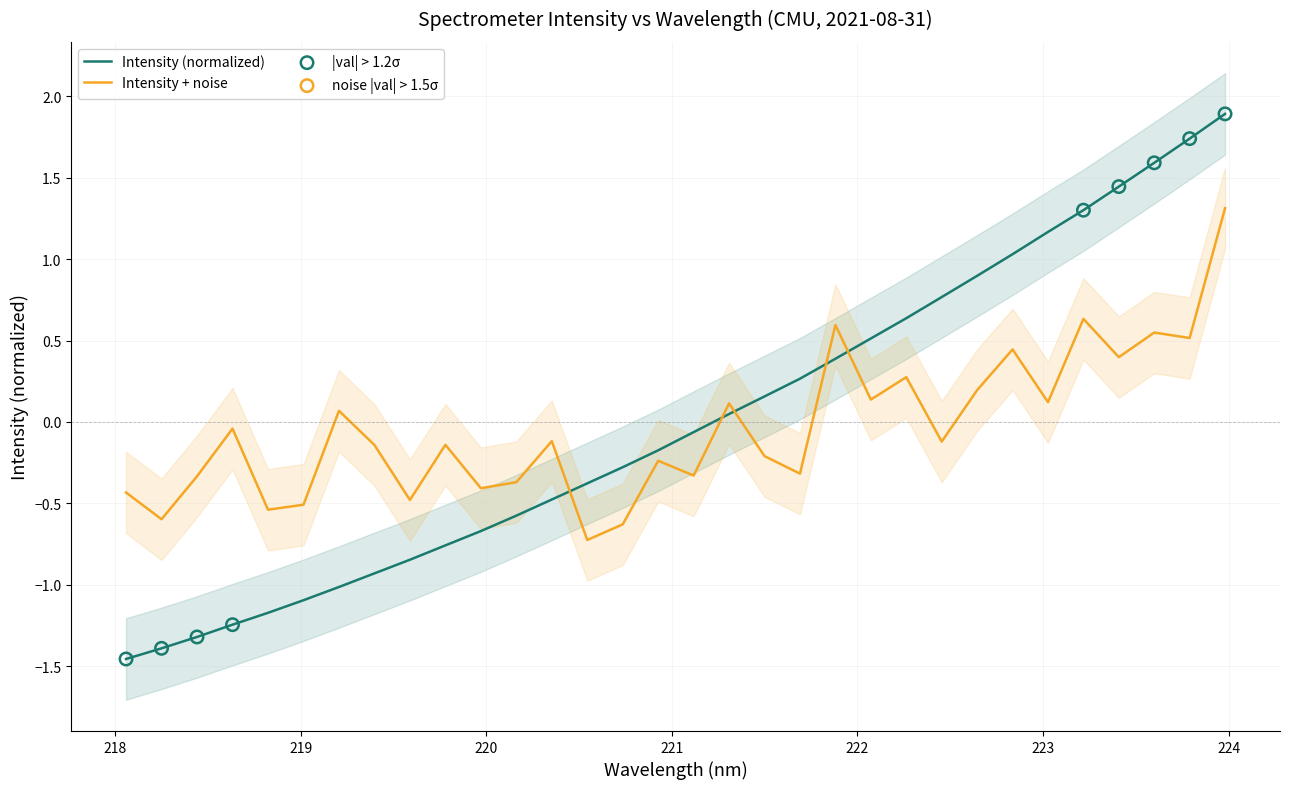

True or false: Intensity + noise and Intensity (normalized) intersect in this chart.

True